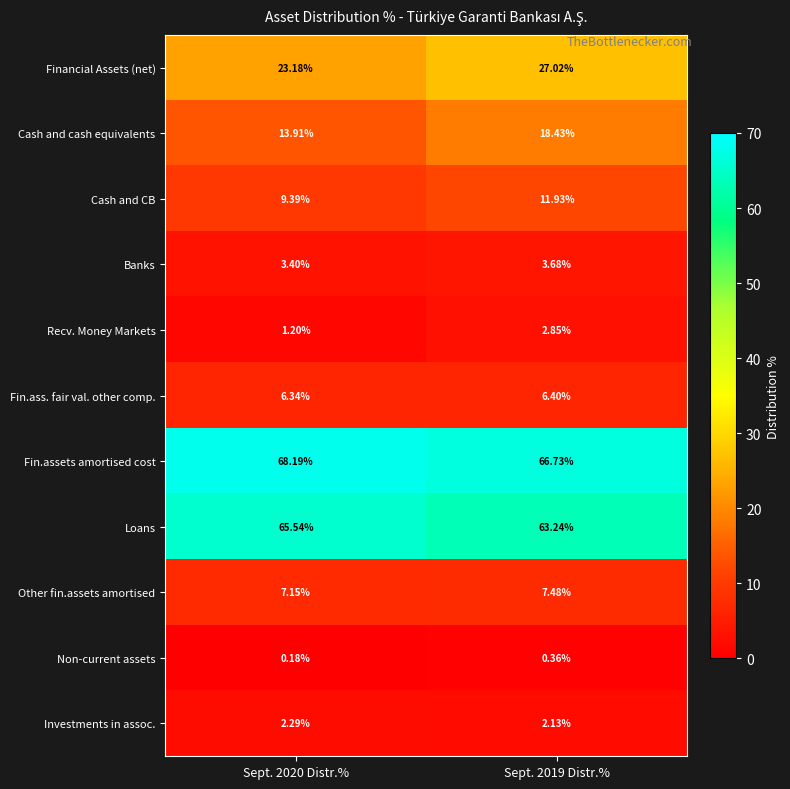

Between Sept. 2020 Distr.% and Sept. 2019 Distr.%, which series saw the biggest shift?

Cash and cash equivalents